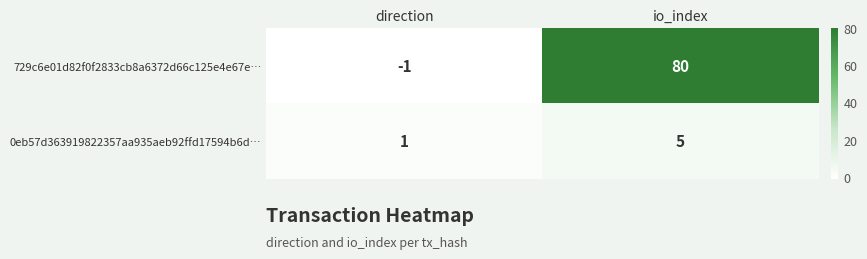

What is the difference between the 729c6e01d82f0f2833cb8a6372d66c125e4e67e… values at direction and io_index?

81